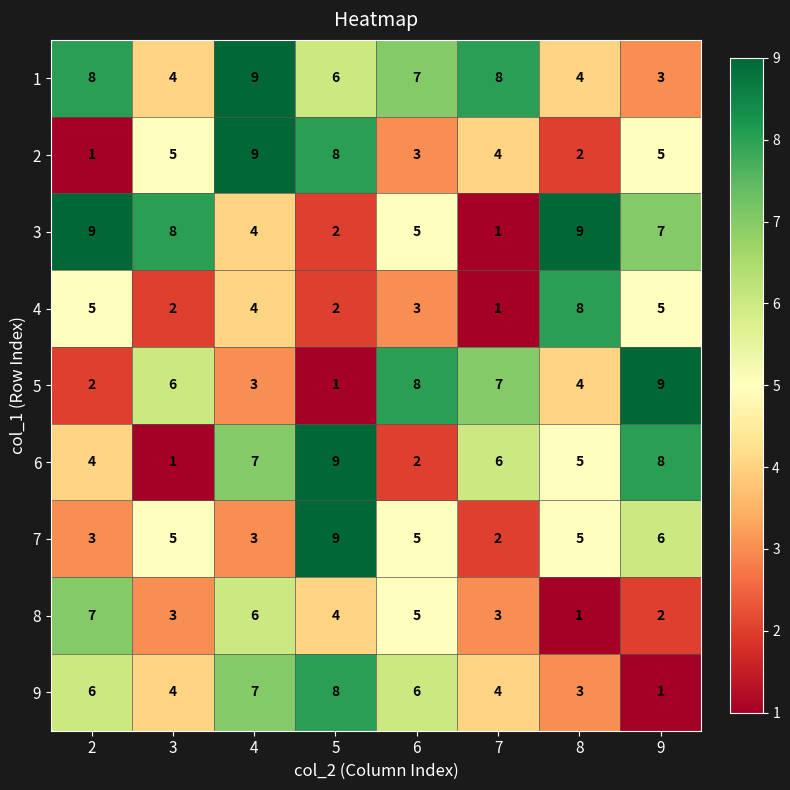

Is it true that 3 equals 1 at 5?

False